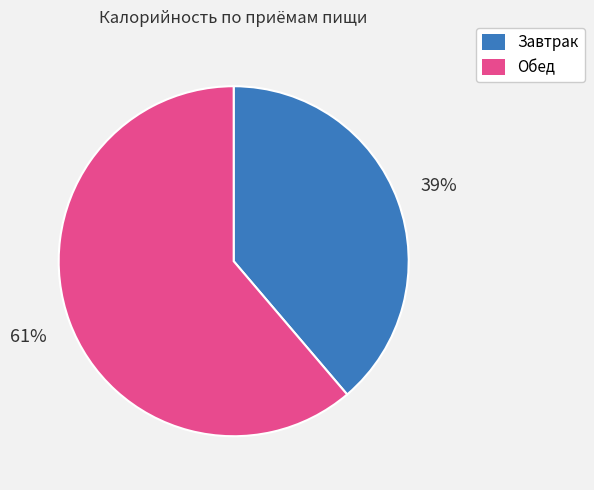

Is Завтрак the majority of the pie?

No